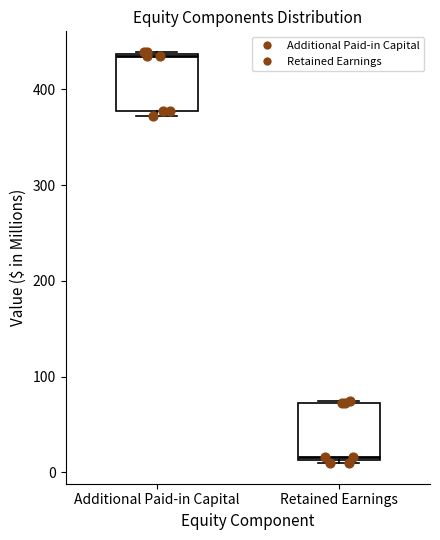

Where does the median line of the box for Retained Earnings sit on the y-axis? The values are not printed on the chart, so give them approximately, as read against the axis.

20